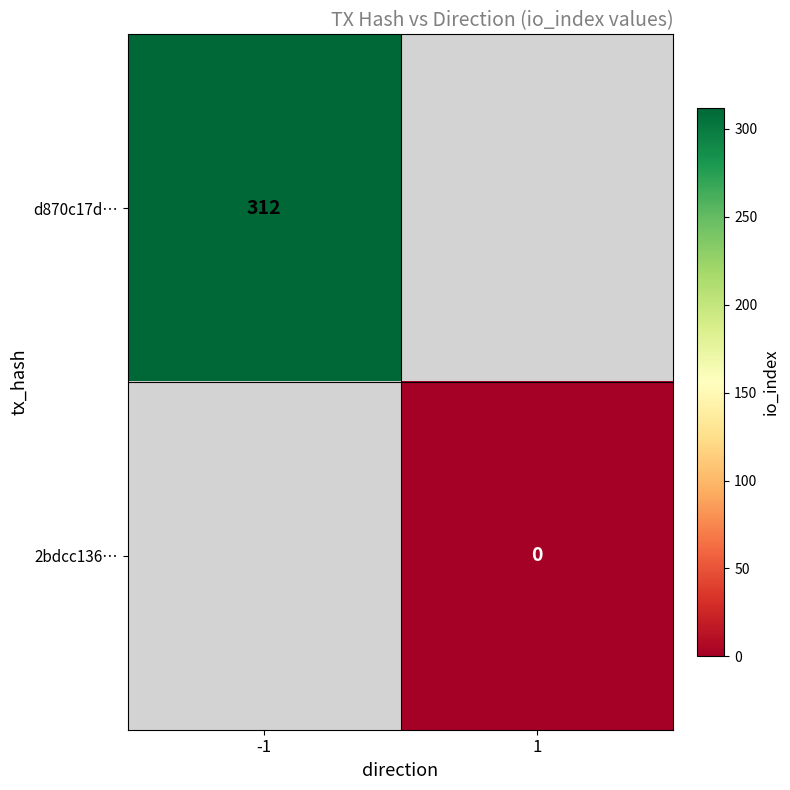

What is the maximum value shown in the chart?

312.0